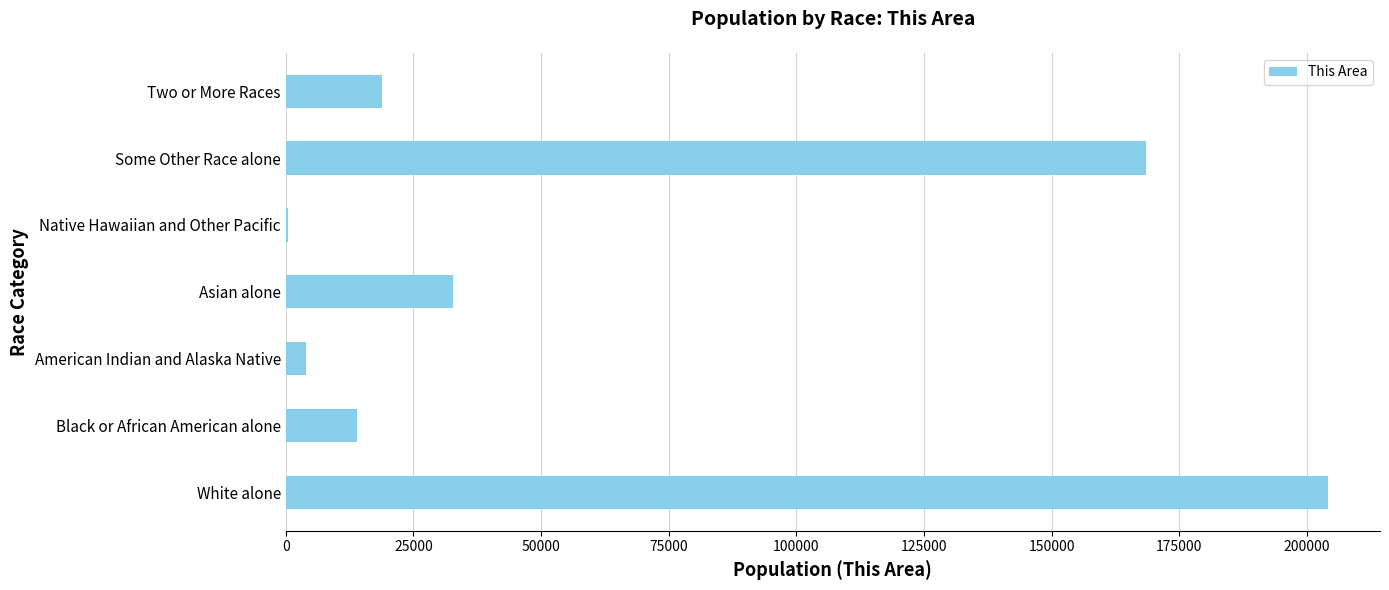

Reading top to bottom, extract all data points from this chart.

Two or More Races=18906	Some Other Race alone=168498	Native Hawaiian and Other Pacific=536	Asian alone=32802	American Indian and Alaska Native=3913	Black or African American alone=14018	White alone=204123